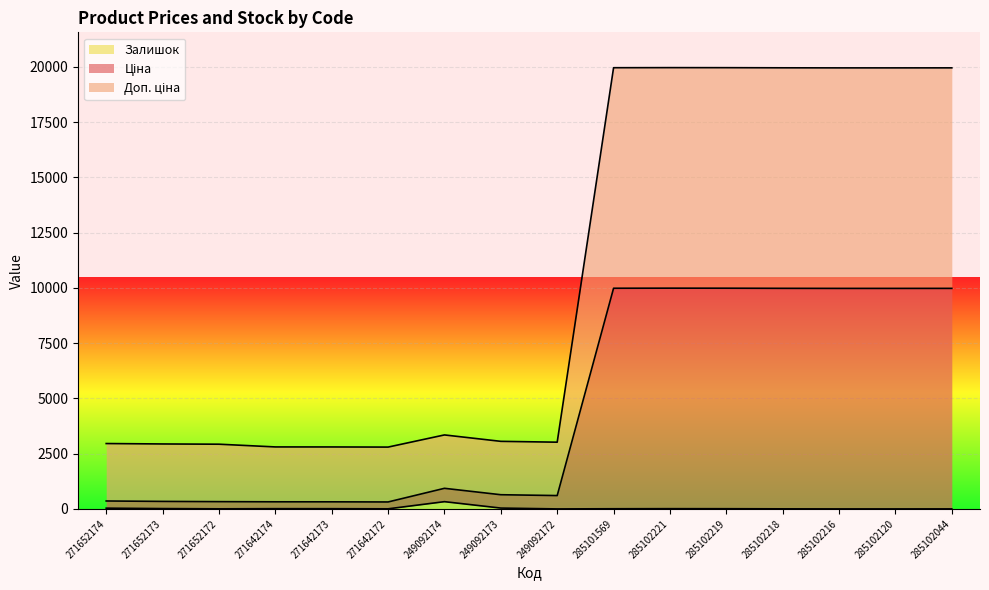

What is the total value across all series at 285102120?

19950.0